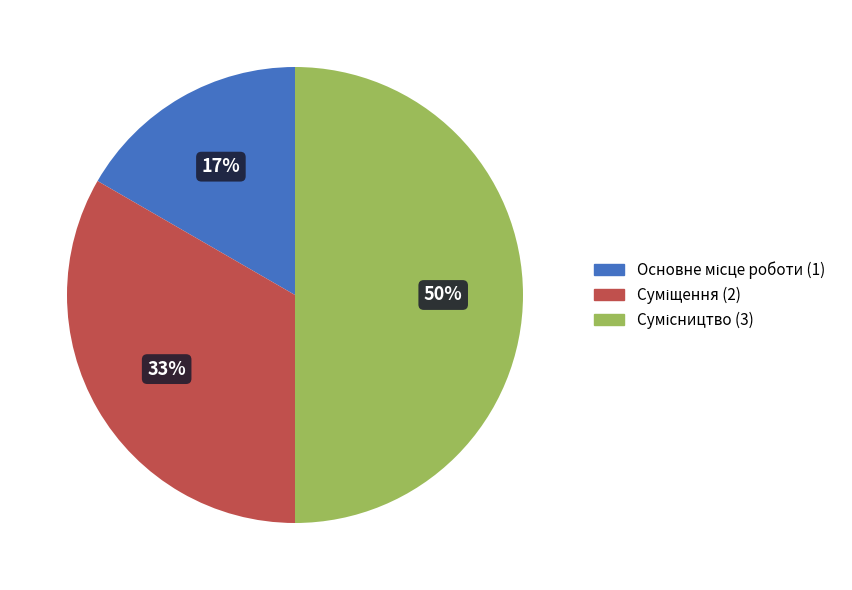

To the nearest percent, what is the average slice percentage?

33%